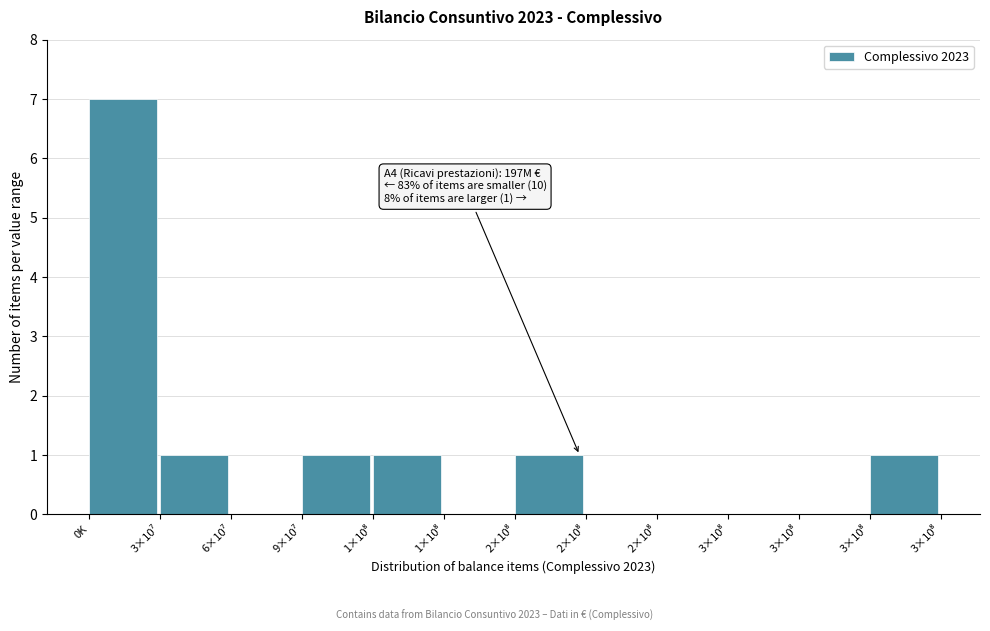

How many series are shown in this chart?

1